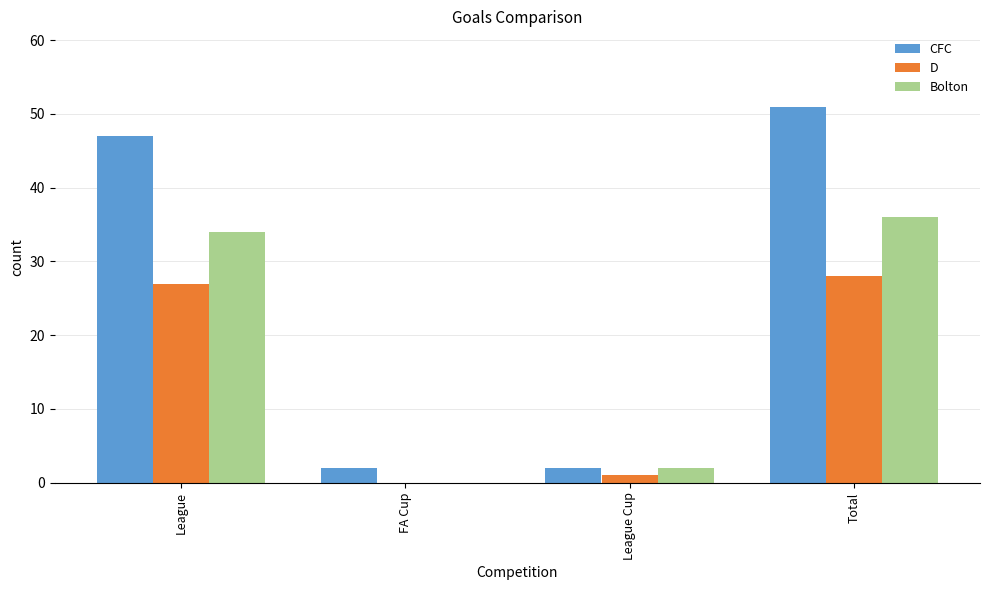

How many values in Bolton are above zero?

3